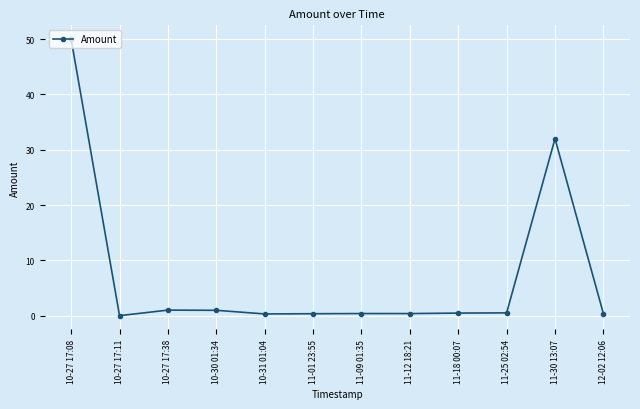

Is it true that the value at 10-27 17:11 is 31.6?

False